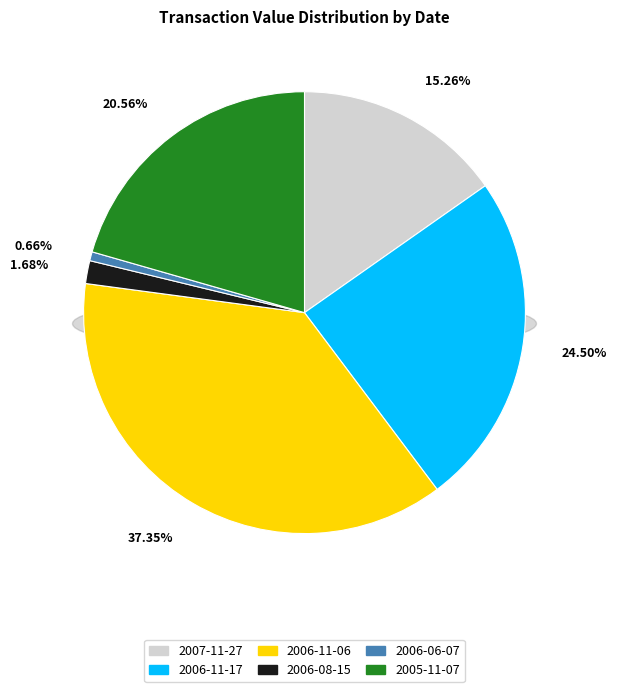

How much of the chart is everything except 2005-11-07?

79.4%